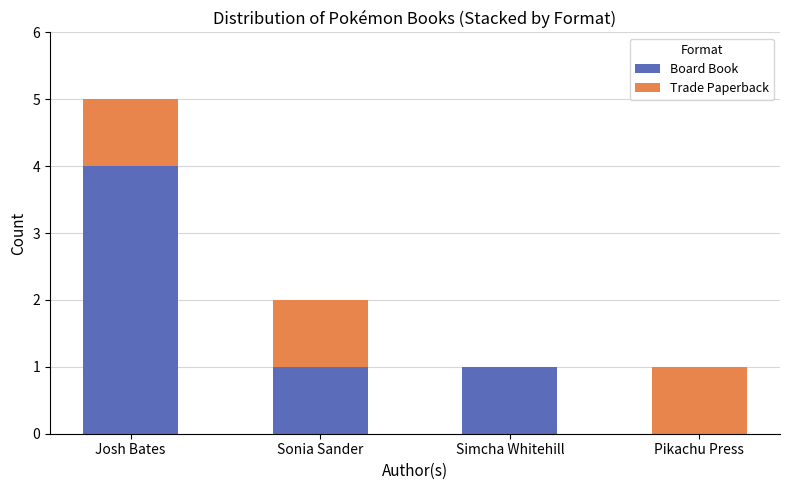

The value of Board Book at Pikachu Press is 0. True or false?

True